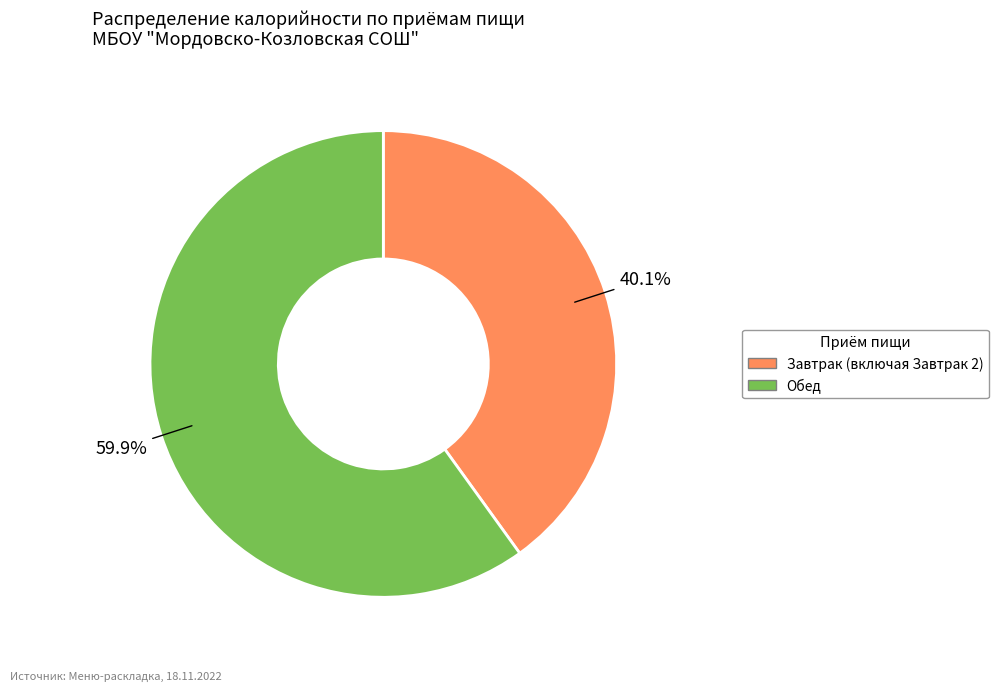

Between Обед and Завтрак, which is larger?

Обед